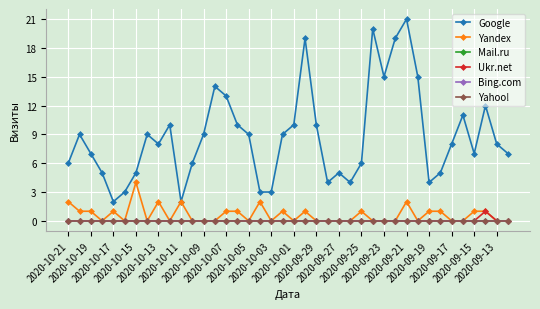

Which series has the widest spread of values?

Google